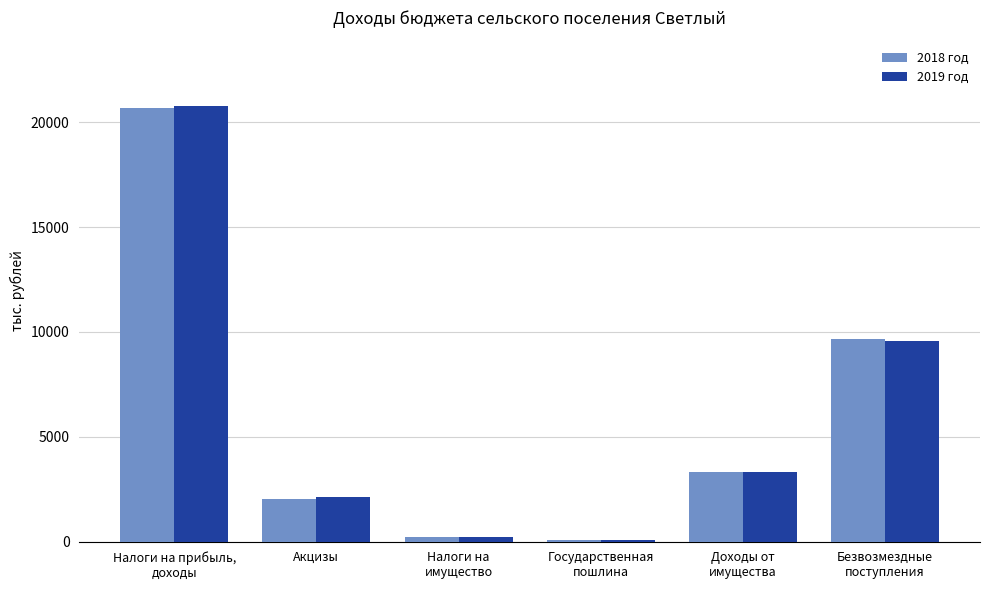

Which series has the largest range (max minus min)?

2019 год